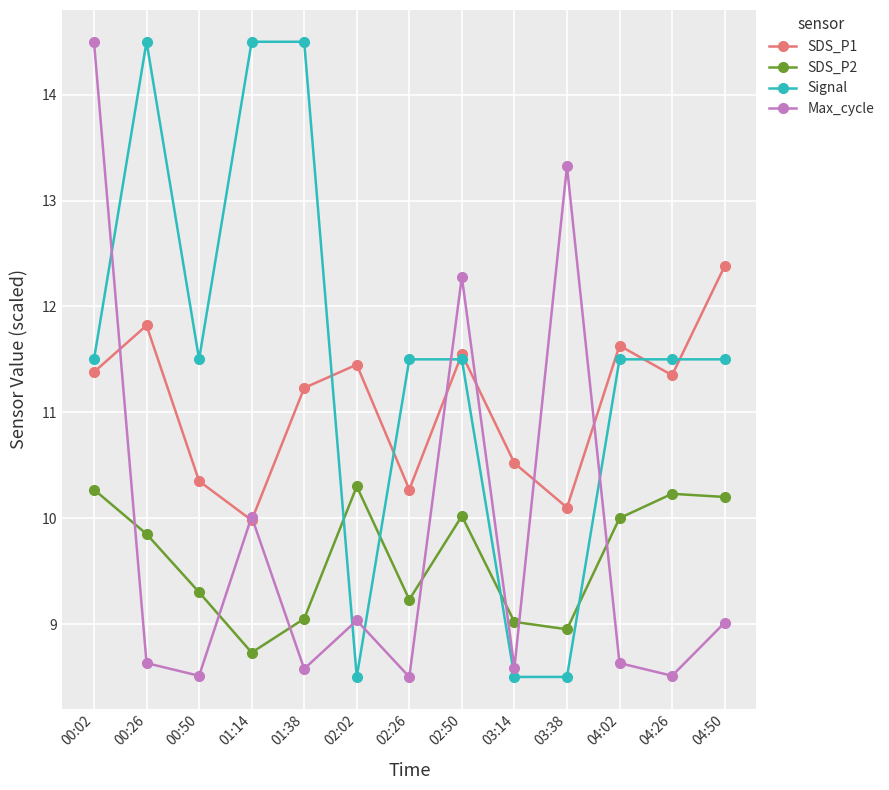

What is the difference between the second highest and minimum values in the SDS_P2 series?

1.5